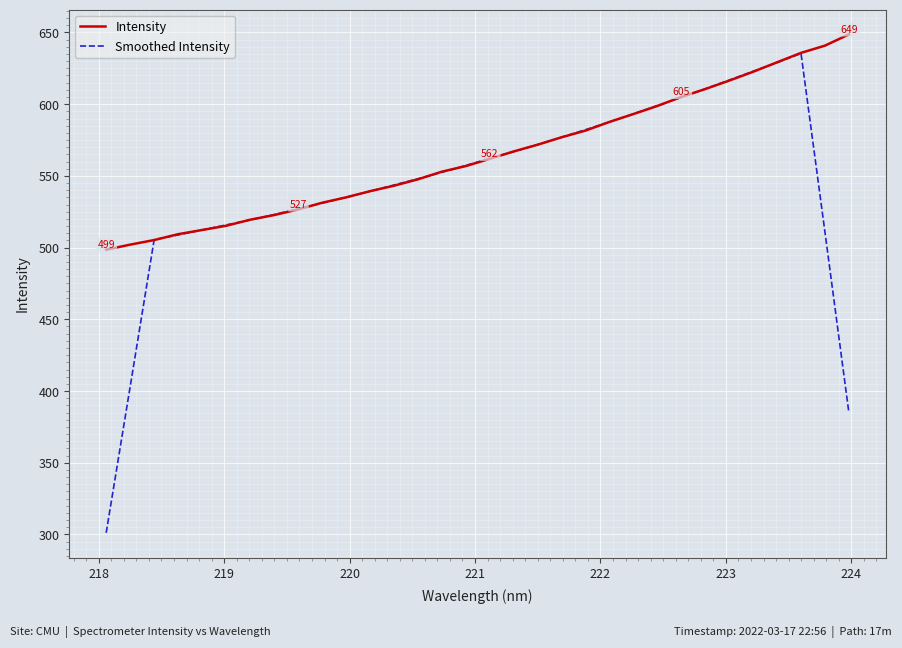

What is the minimum value shown in the chart?

301.2